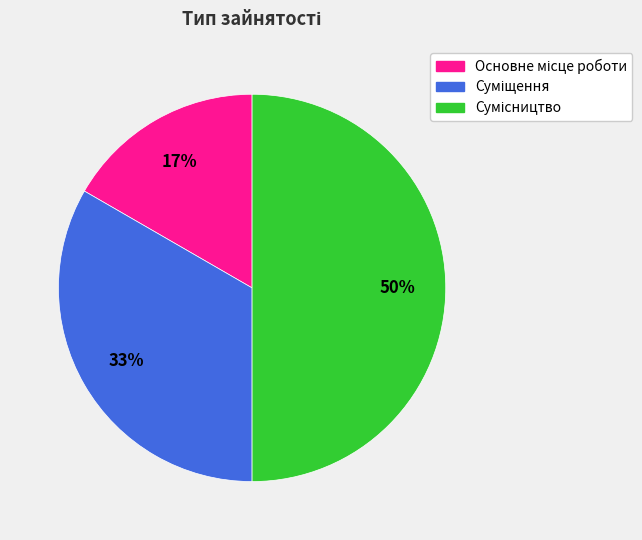

To the nearest percent, what is the average slice percentage?

33%